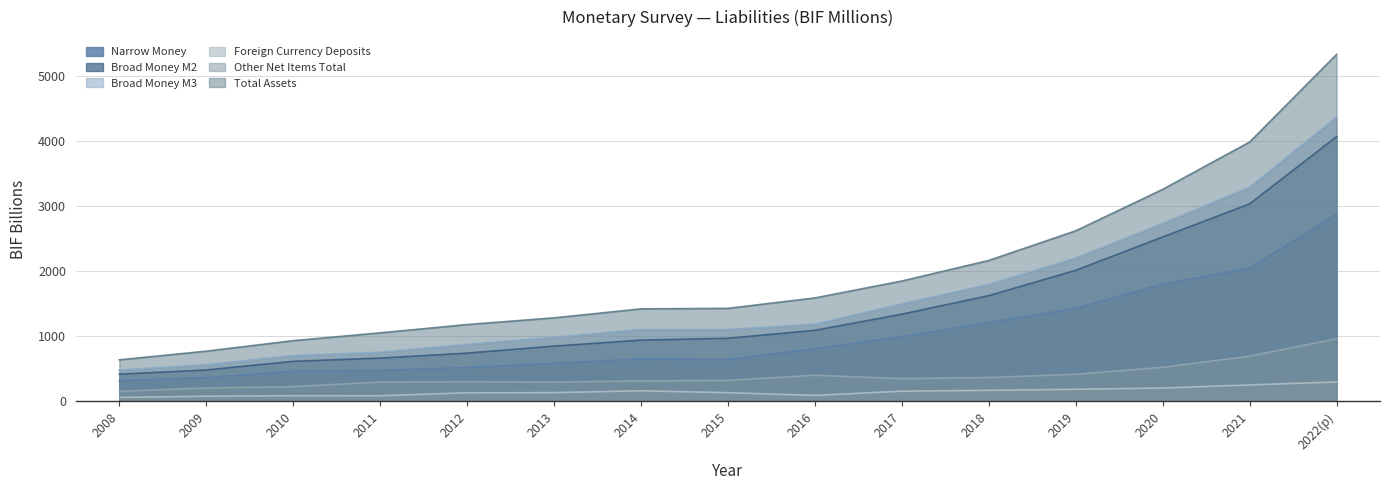

What are all the series names shown in the legend?

Narrow Money, Broad Money M2, Broad Money M3, Foreign Currency Deposits, Other Net Items Total, Total Assets